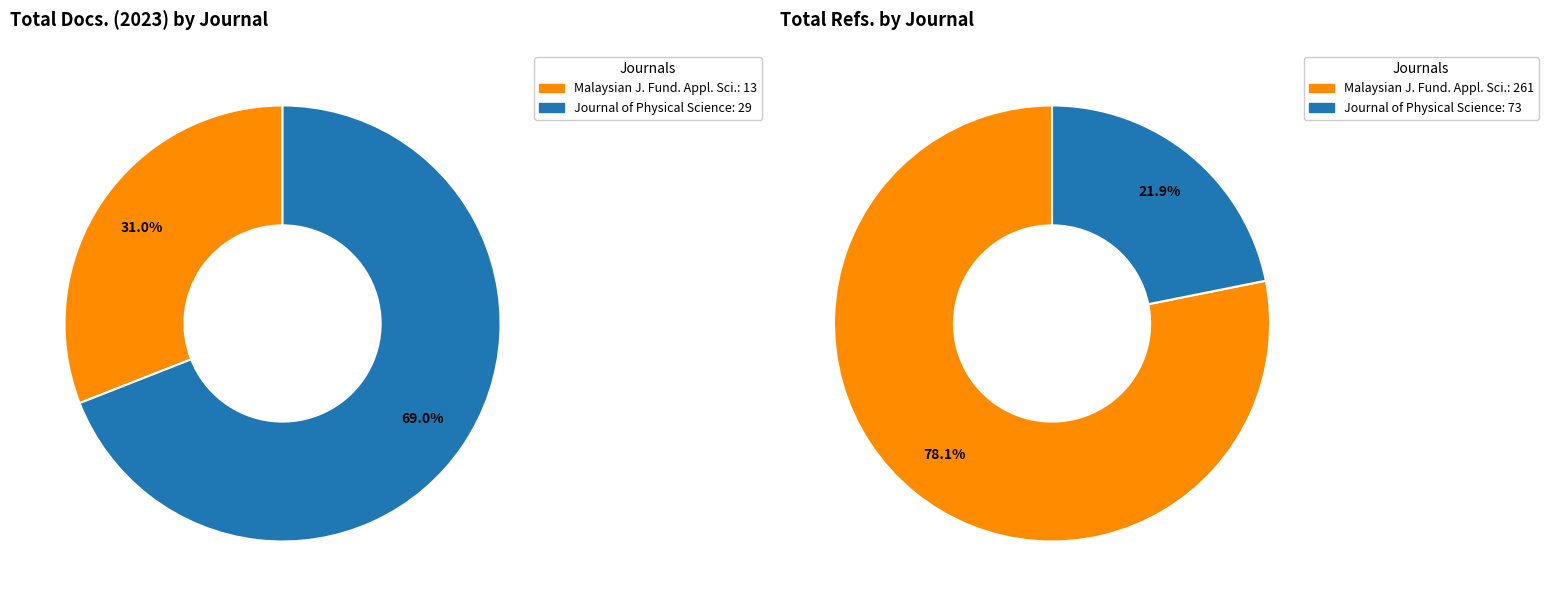

To the nearest percent, what portion does Malaysian Journal of Fundamental and Applied Sciences represent?

31%